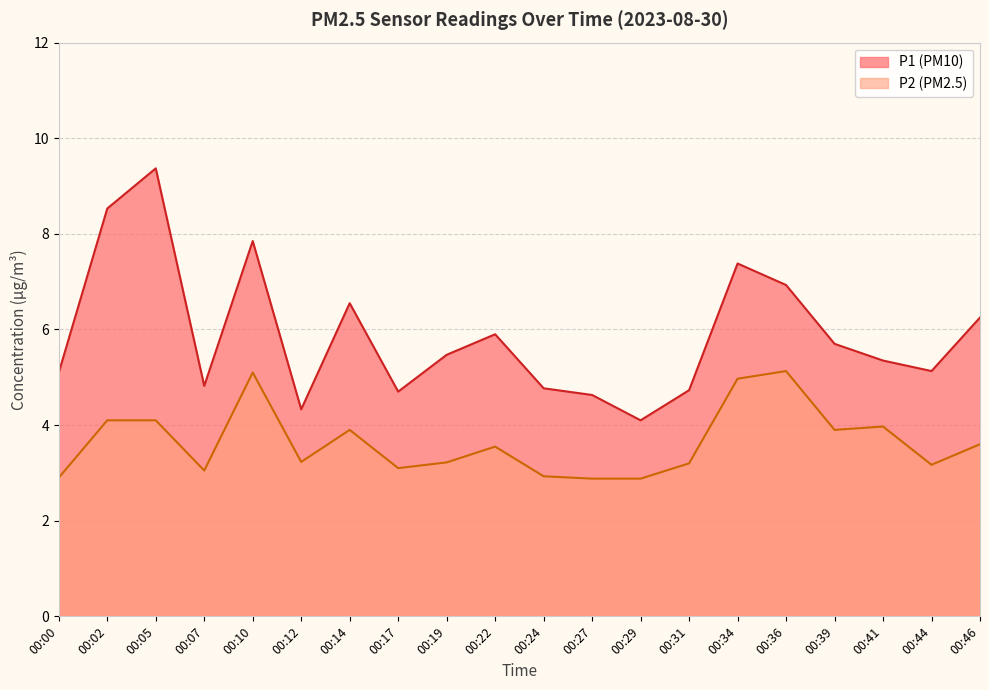

Which series has the widest spread of values?

P1